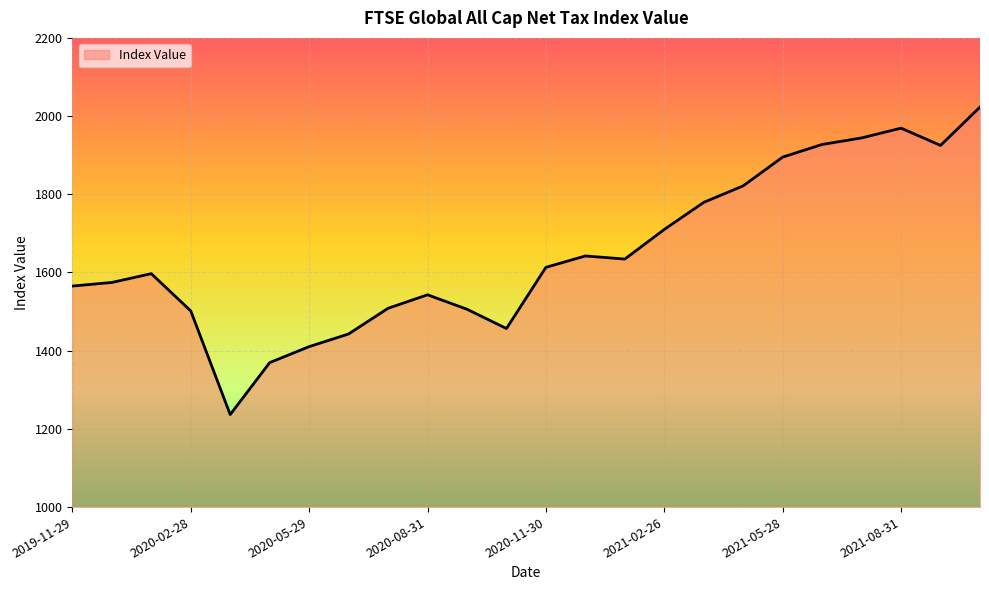

What is the smallest value displayed?

1236.7